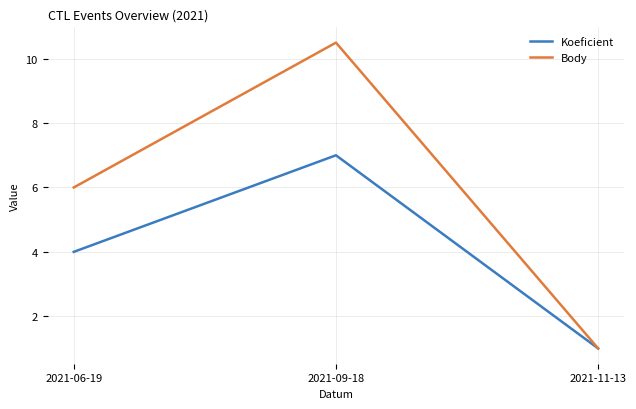

Reading left to right, list all the values displayed in this chart.

Koeficient: 4.0	7.0	1.0
Body: 6.0	10.5	1.0